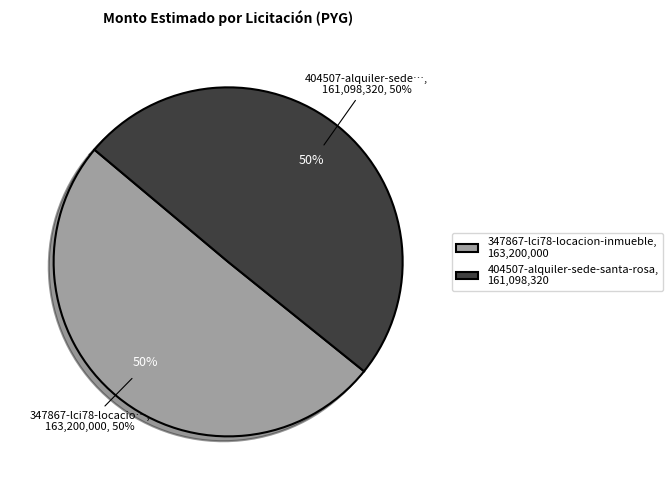

Do 347867-lci78-locacion-inmueble and 404507-alquiler-sede-santa-rosa together represent more than half of the pie?

Yes